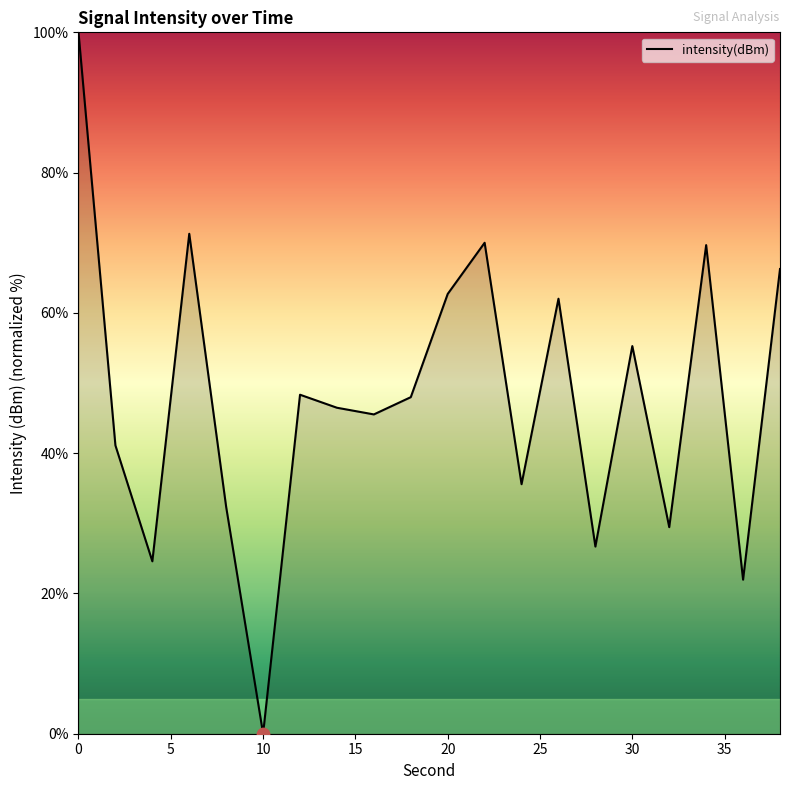

What is the difference between the maximum and minimum values?

100.0